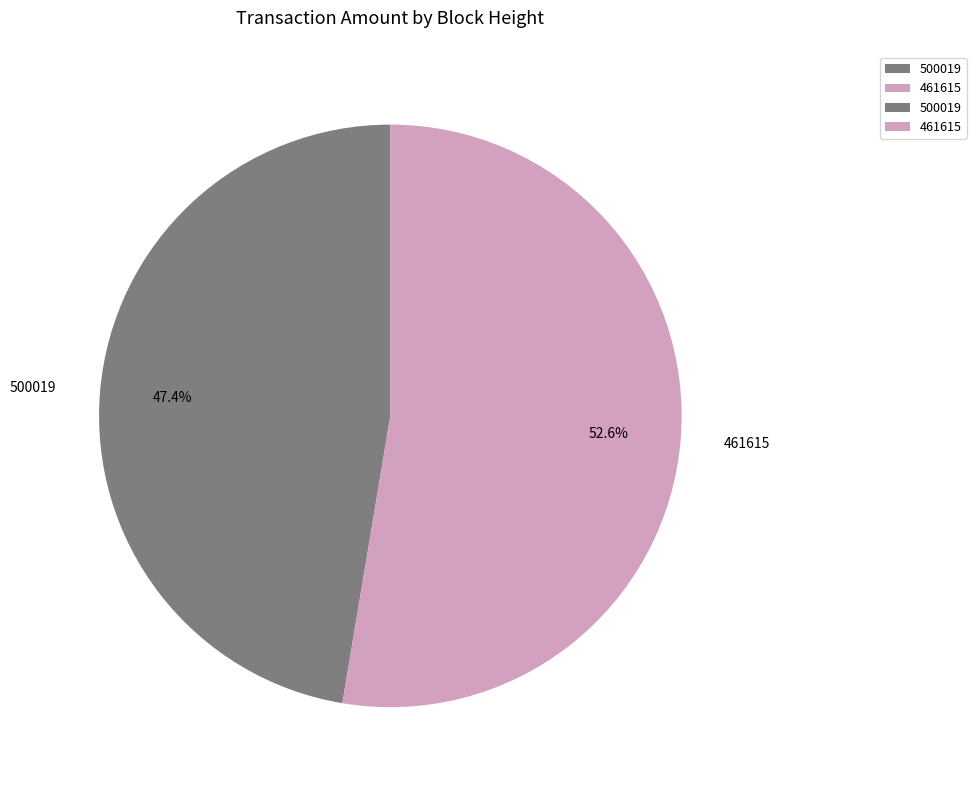

What percentage is NOT represented by 500019?

52.6%